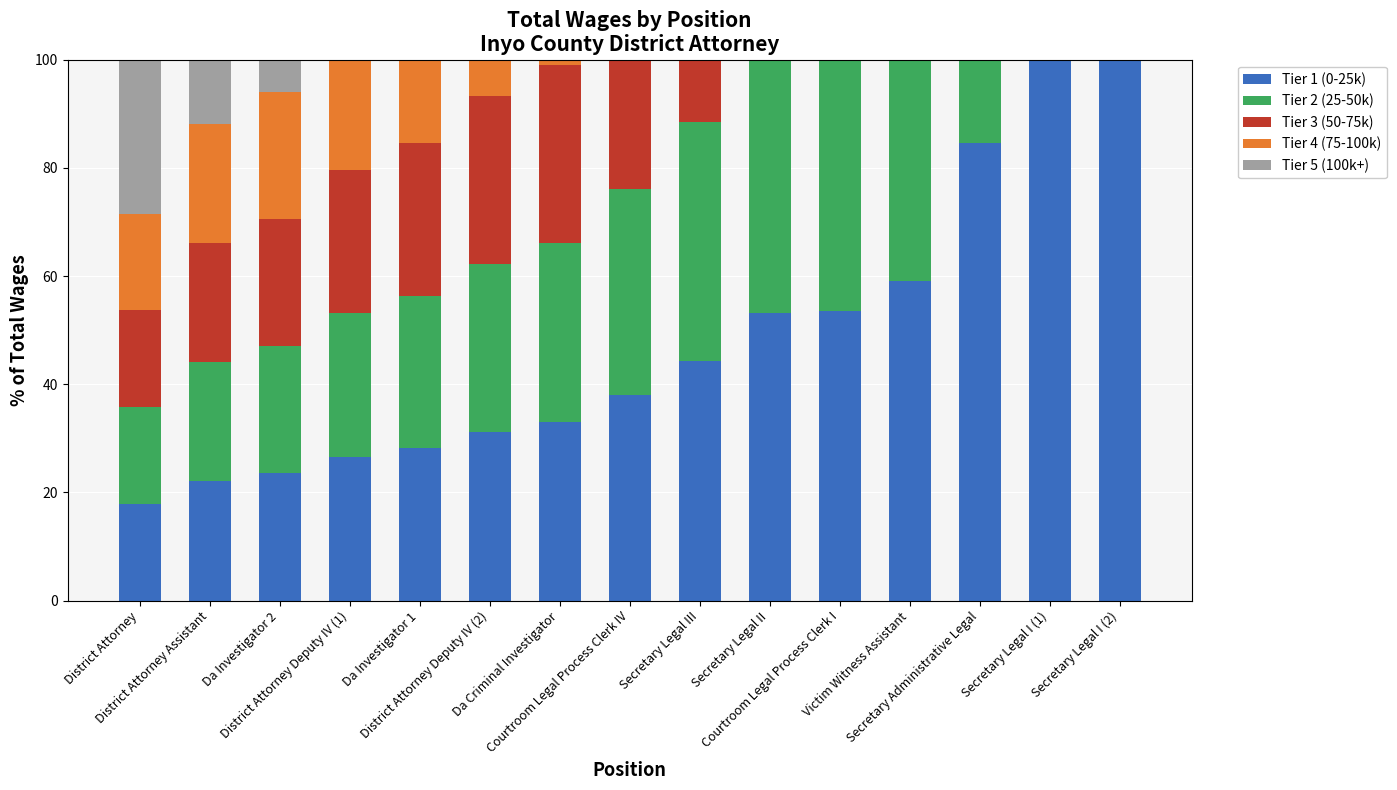

Are the bars horizontal?

No